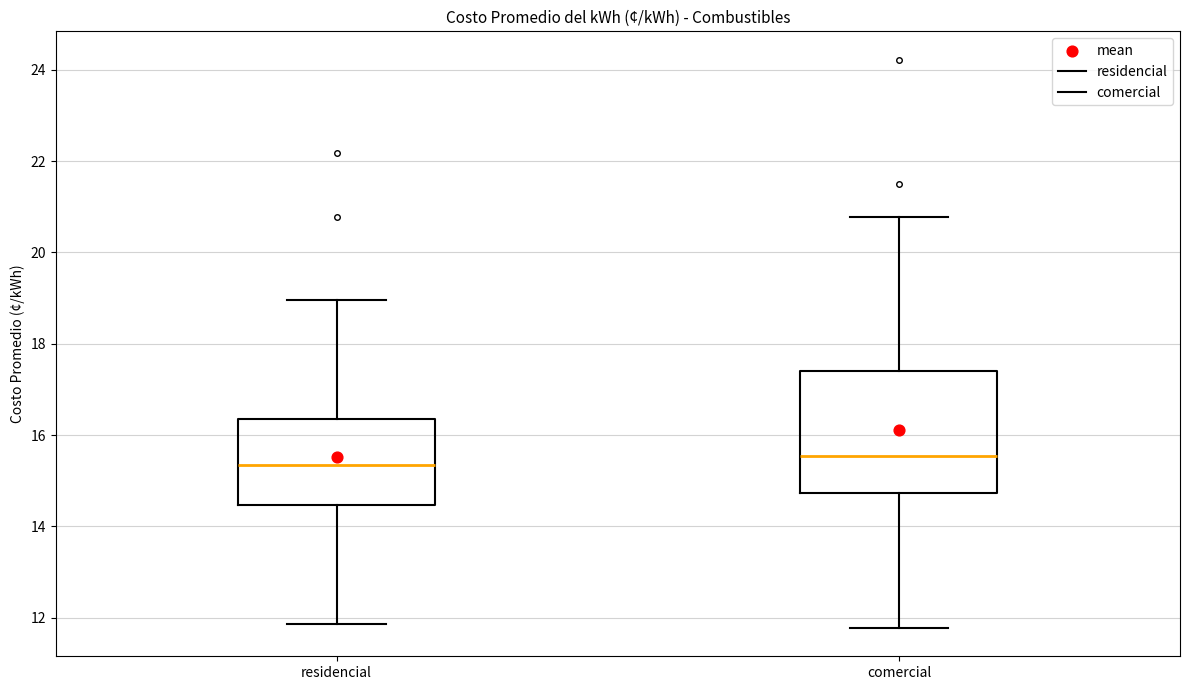

Which box is the tallest, from its lower edge to its upper edge?

comercial